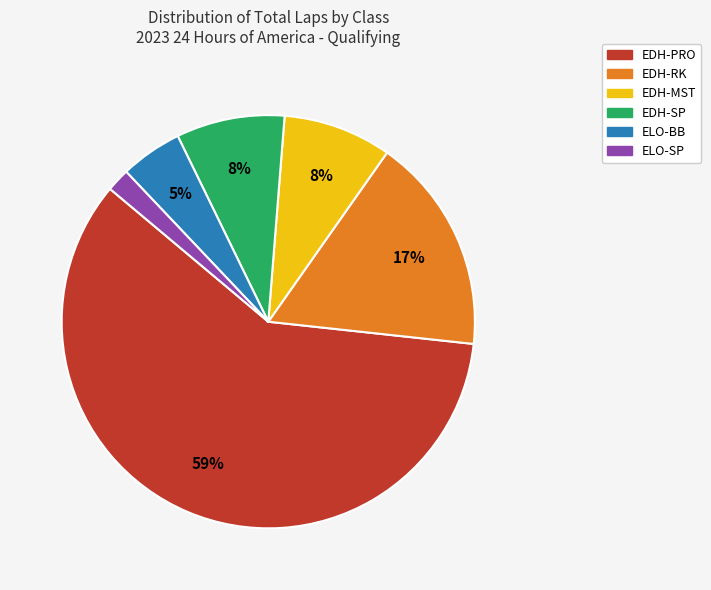

Is it true that EDH-RK is 17% of the pie?

True